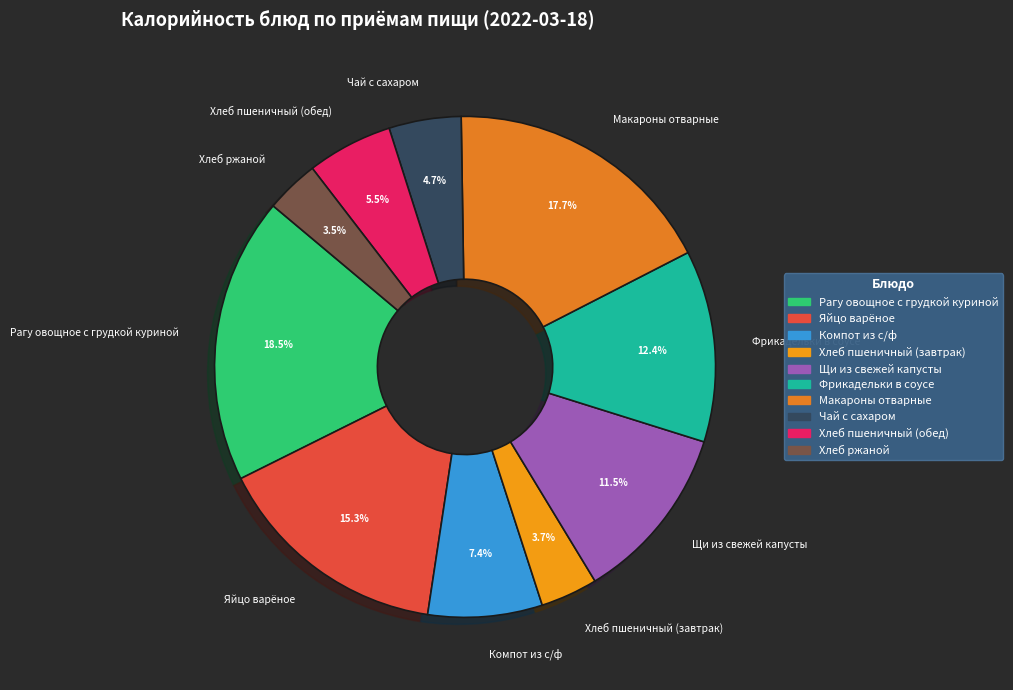

Count the number of slices in the pie.

10